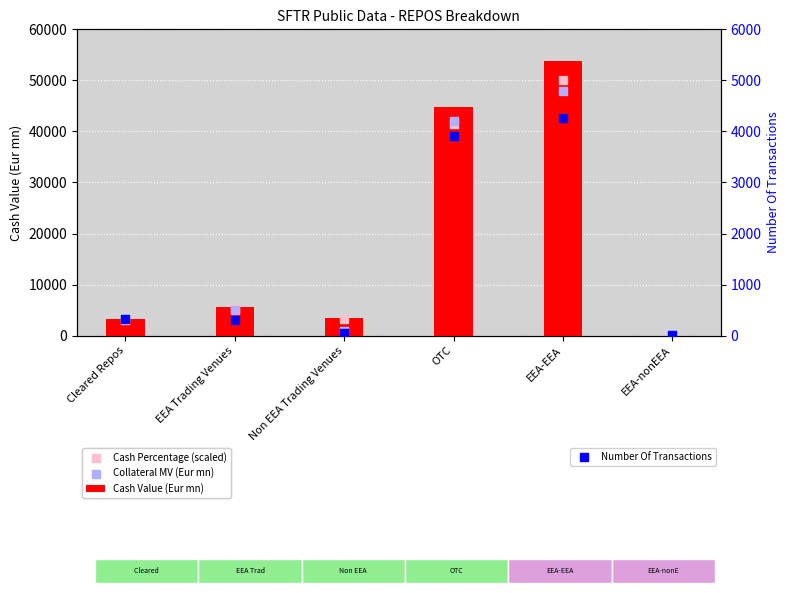

What are all the series names shown in the legend?

Cash Value (Eur mn), Cash Percentage (scaled), Collateral MV (Eur mn), Number Of Transactions